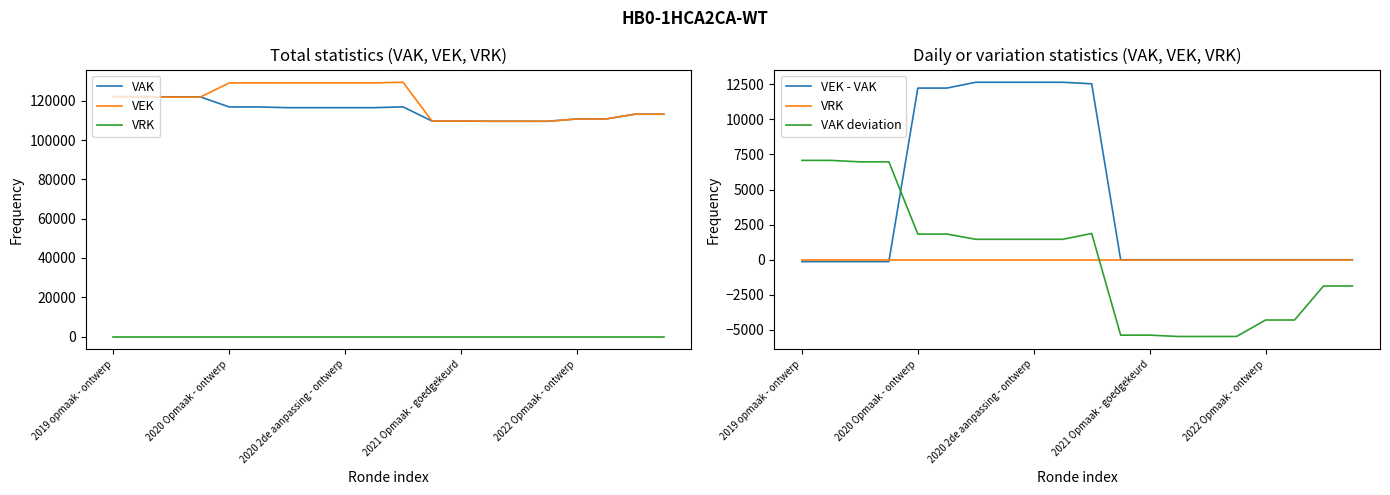

What are all the series names shown in the legend?

VAK, VEK, VRK, VEK - VAK, VAK deviation